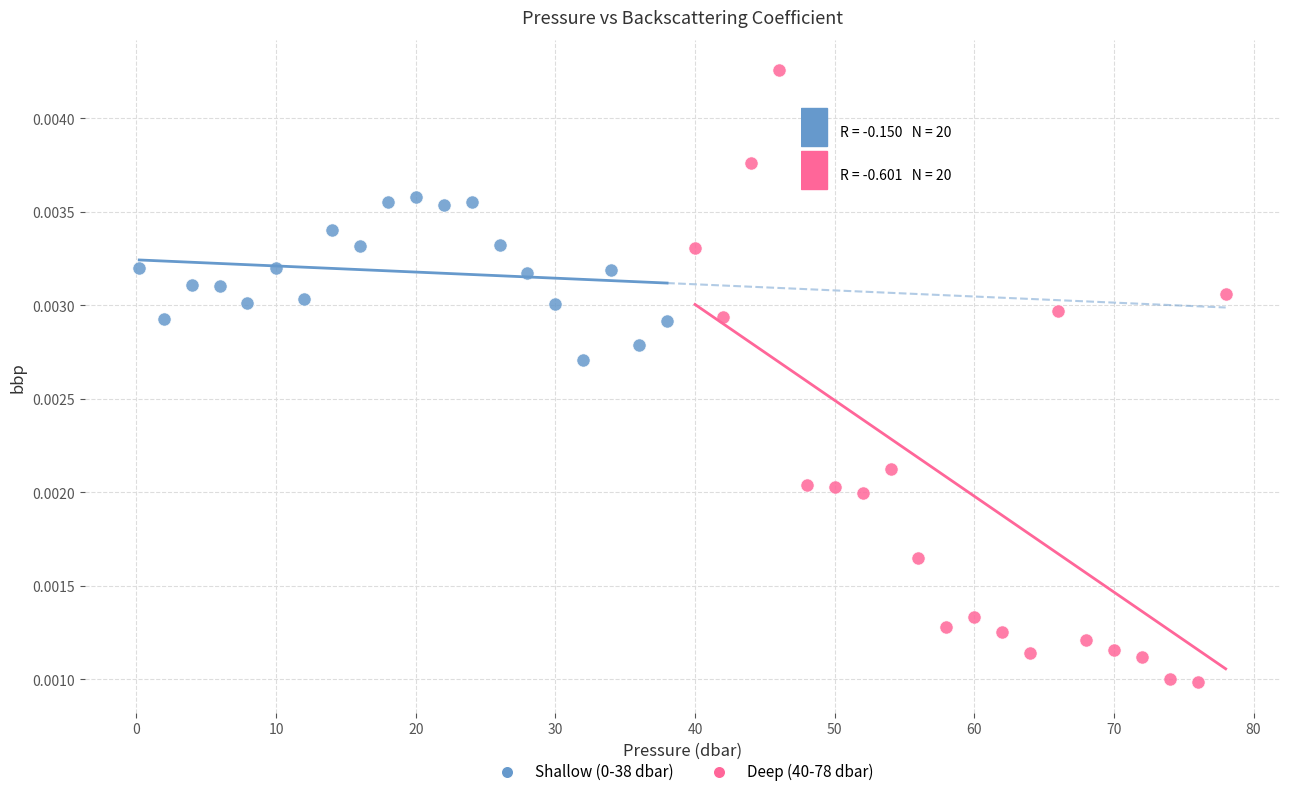

Which series contains the lowest Y value?

Deep (40-78 dbar)